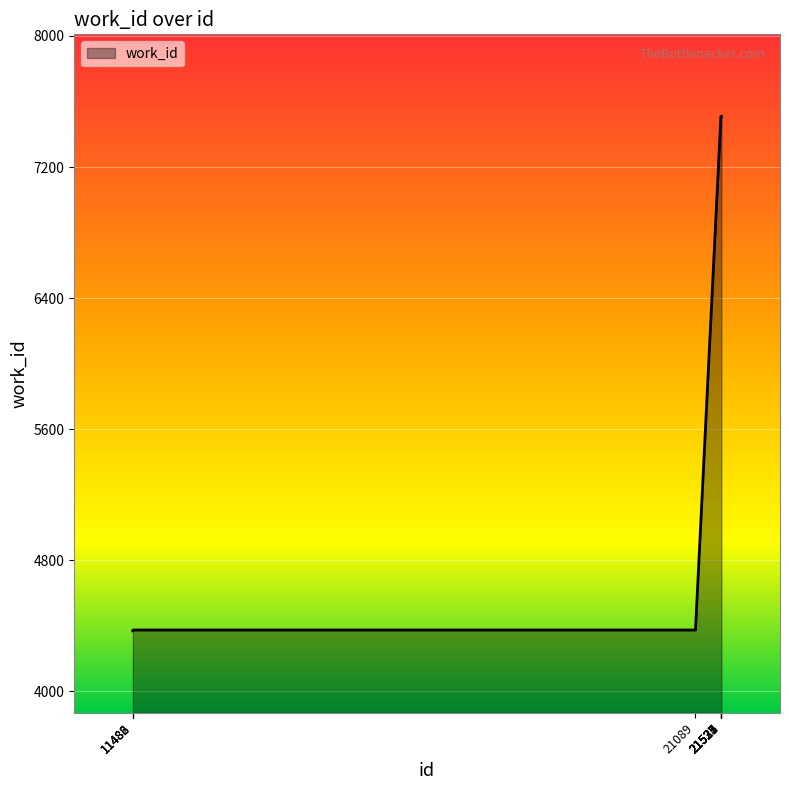

What is the sum of all values?

62546